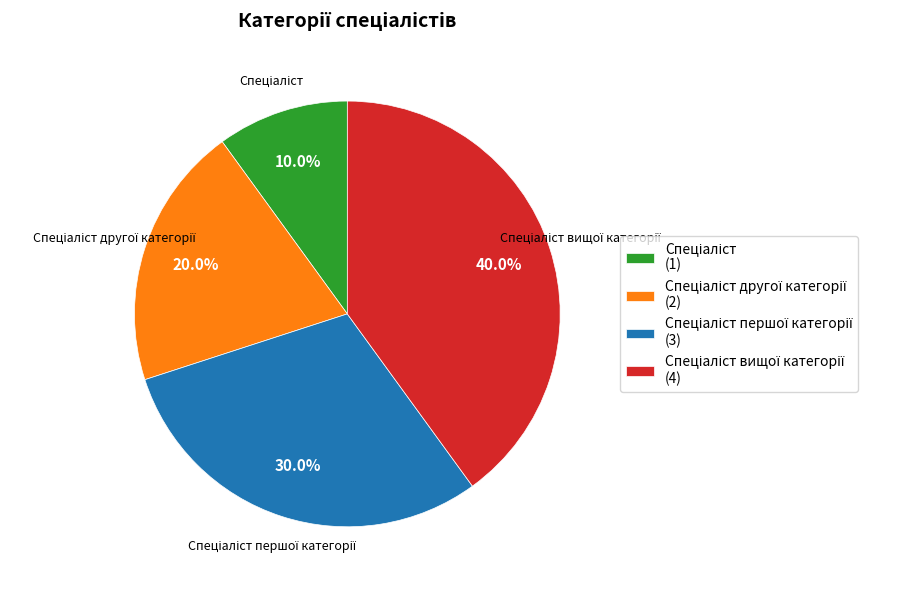

Does any single category account for the majority?

No